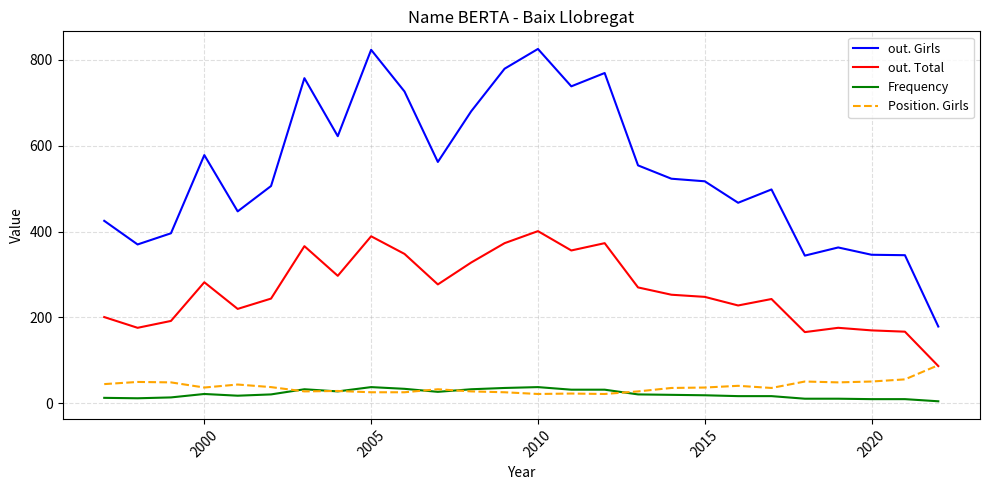

Which series has the largest range (max minus min)?

out. Girls